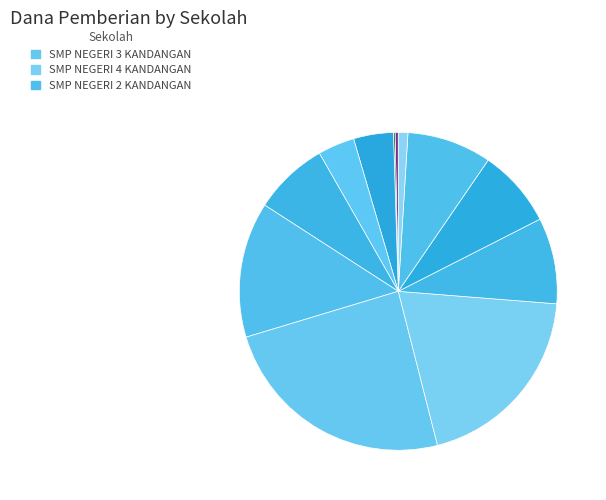

Is there any slice that represents more than half of the pie?

No